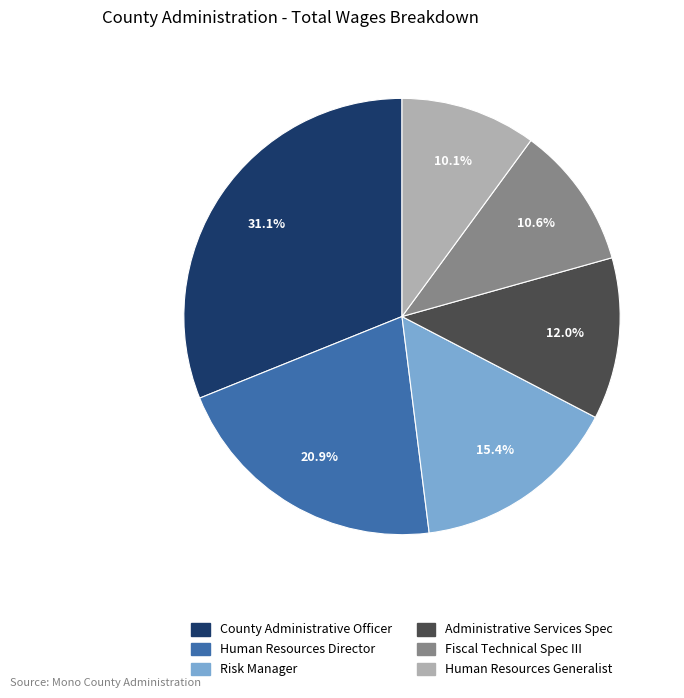

Does Risk Manager represent more than half of the total?

No